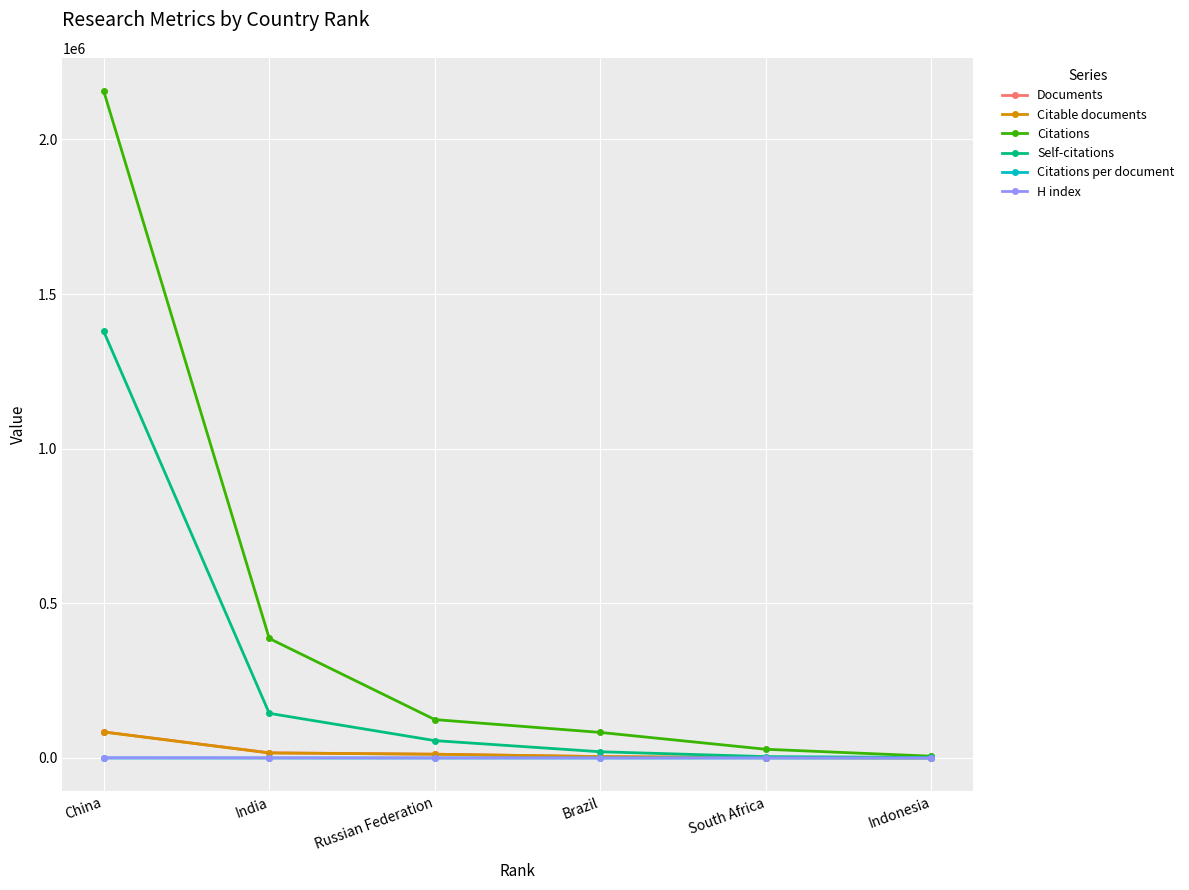

What is the total value across all series at Brazil?

112120.3